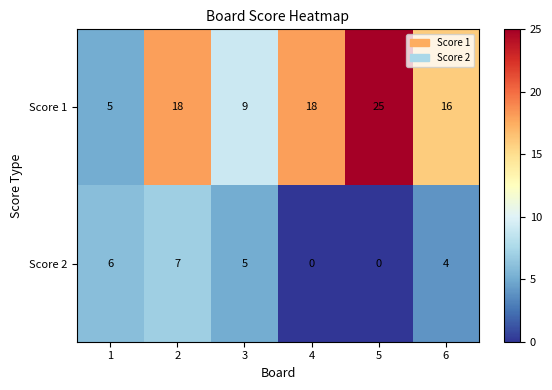

What is the sum of all Score 2 values?

22